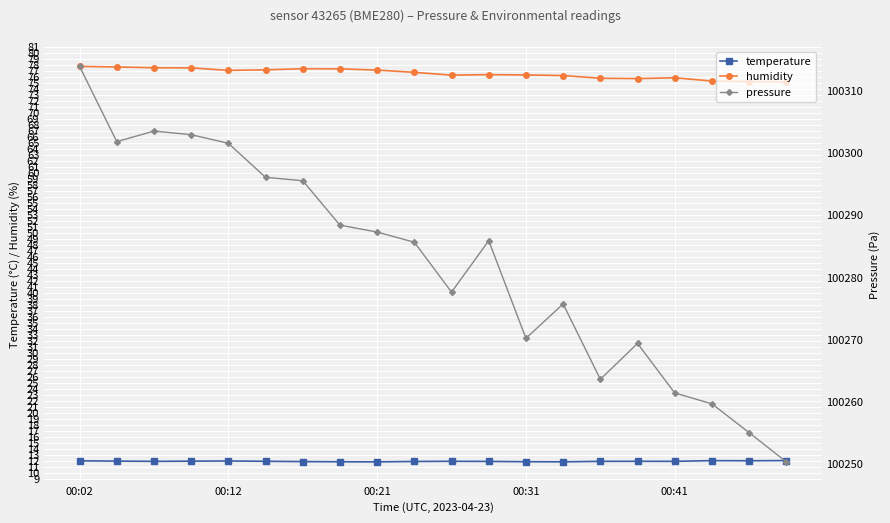

At 6, list the series in order from largest to smallest.

pressure, humidity, temperature